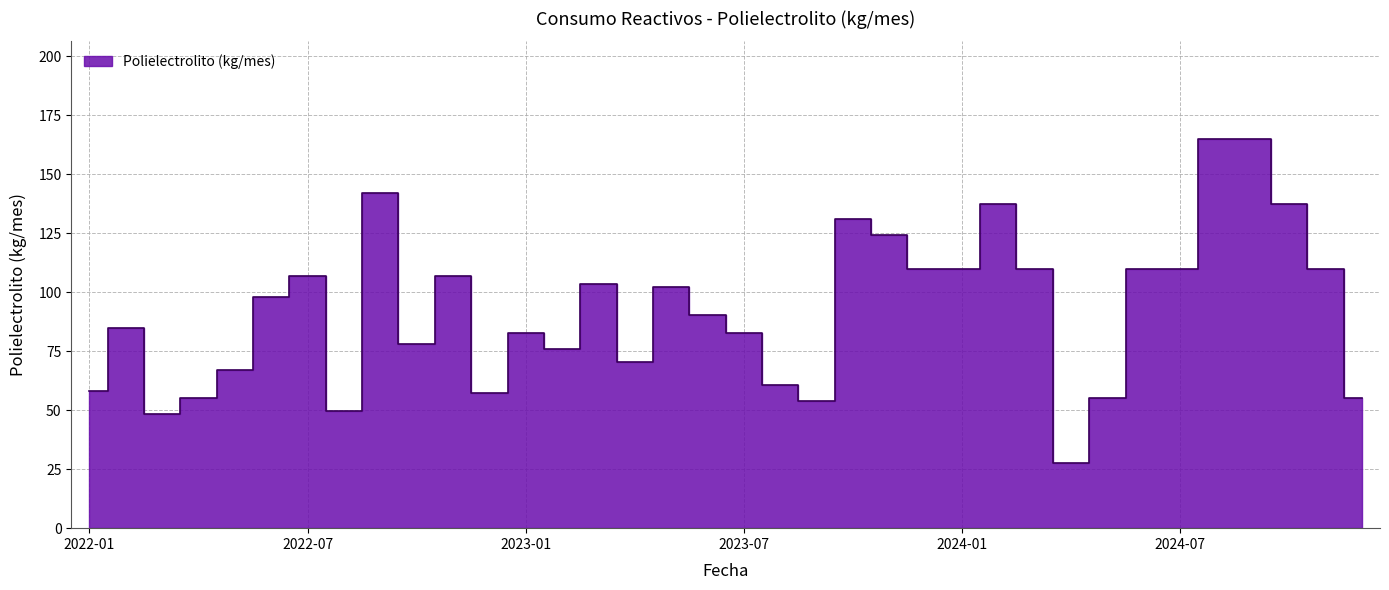

How many values are below 97?

18